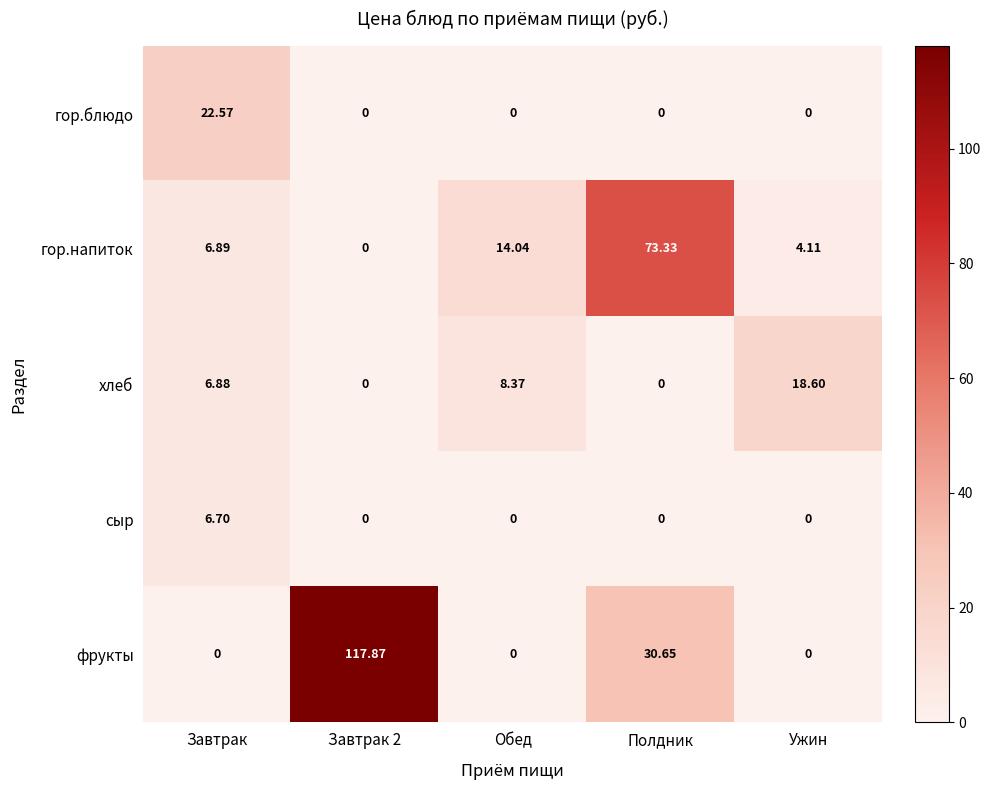

Which series has the largest range (max minus min)?

фрукты